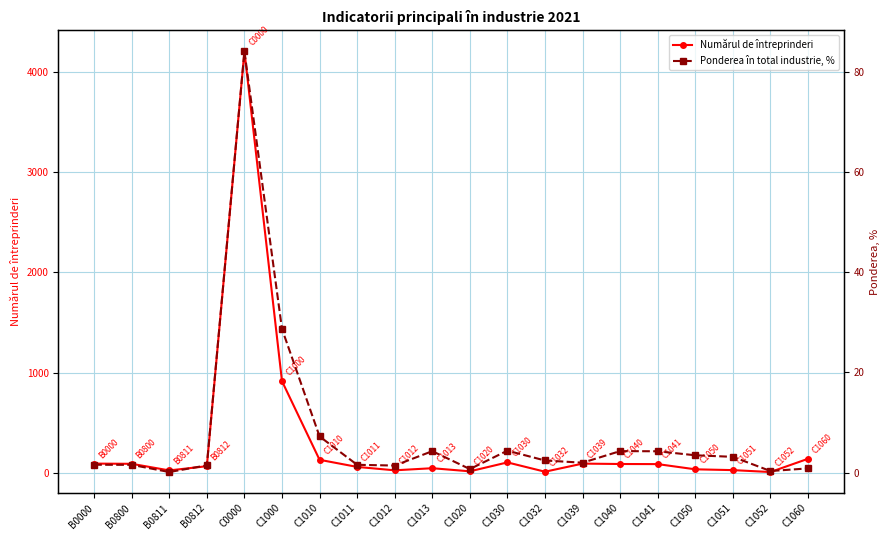

Is this an area chart (filled region under the line)?

No